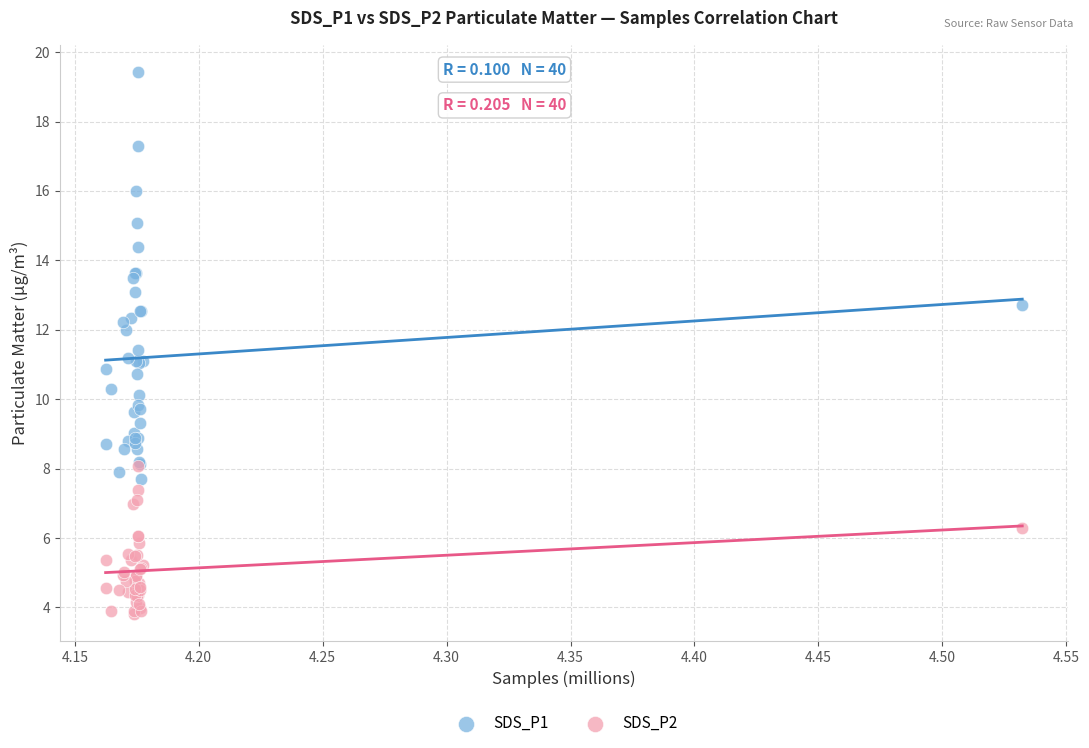

Which series has the largest Y range (max minus min)?

SDS_P1